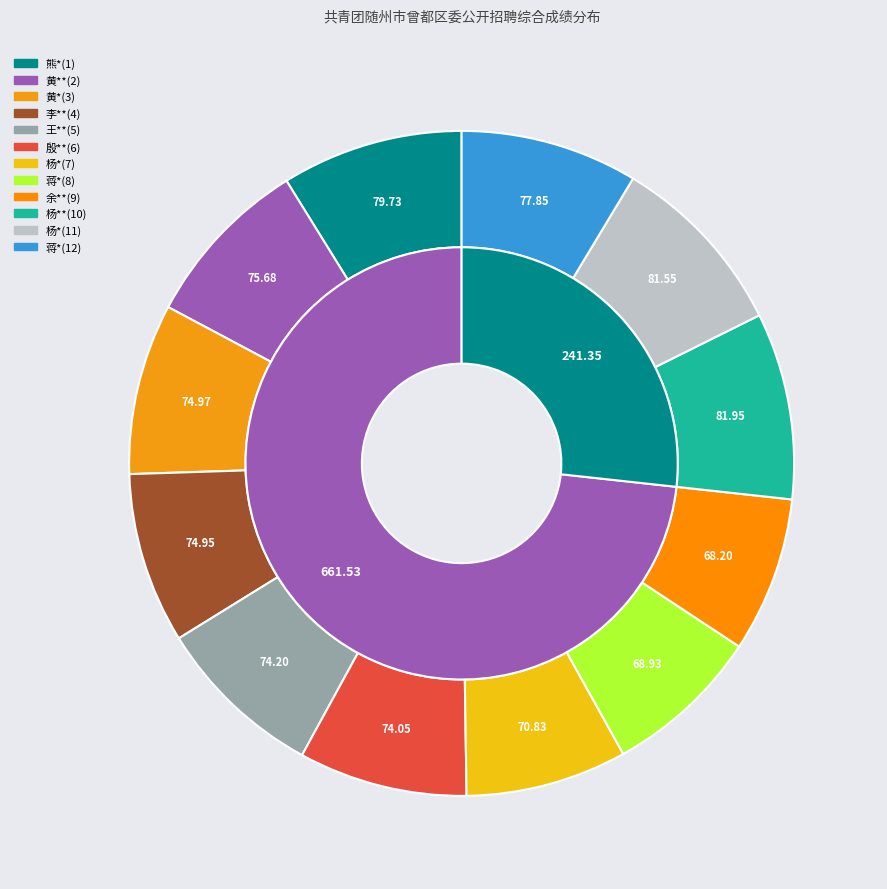

To the nearest percent, what is the difference between the largest and smallest slice percentages?

1%